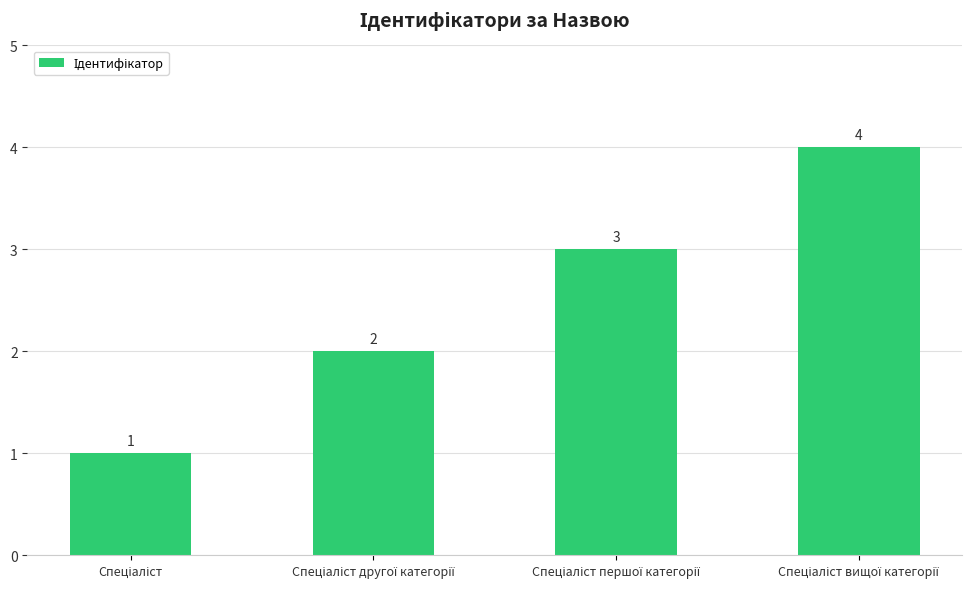

What is the value of the 2nd bar from the left?

2